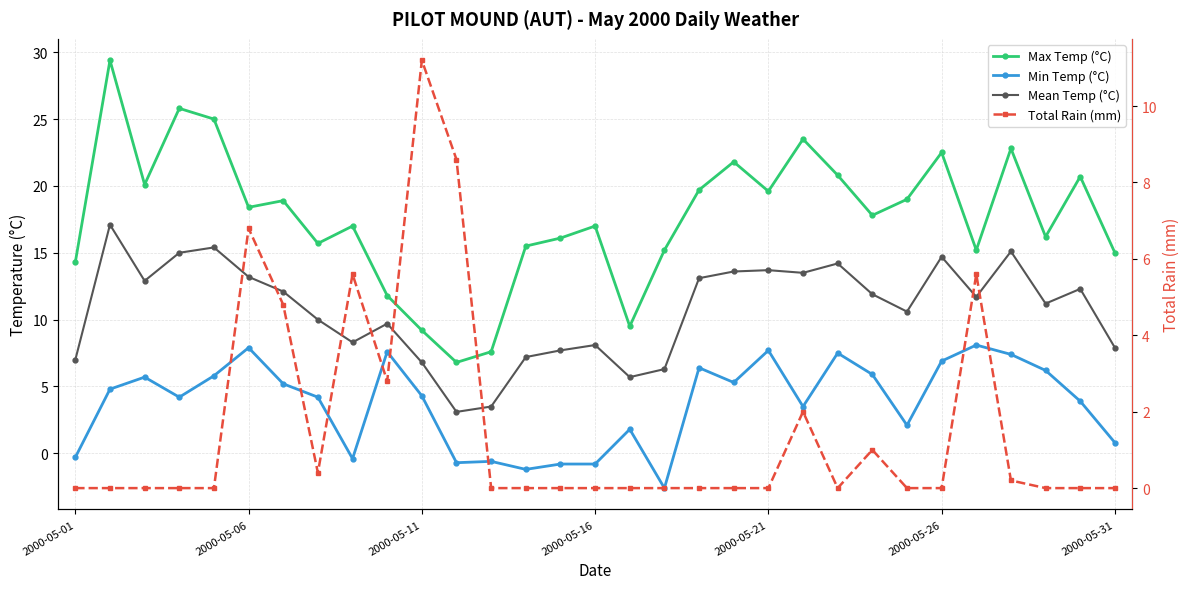

Rank the series at 23 from lowest to highest value.

Total Rain (mm), Min Temp (°C), Mean Temp (°C), Max Temp (°C)